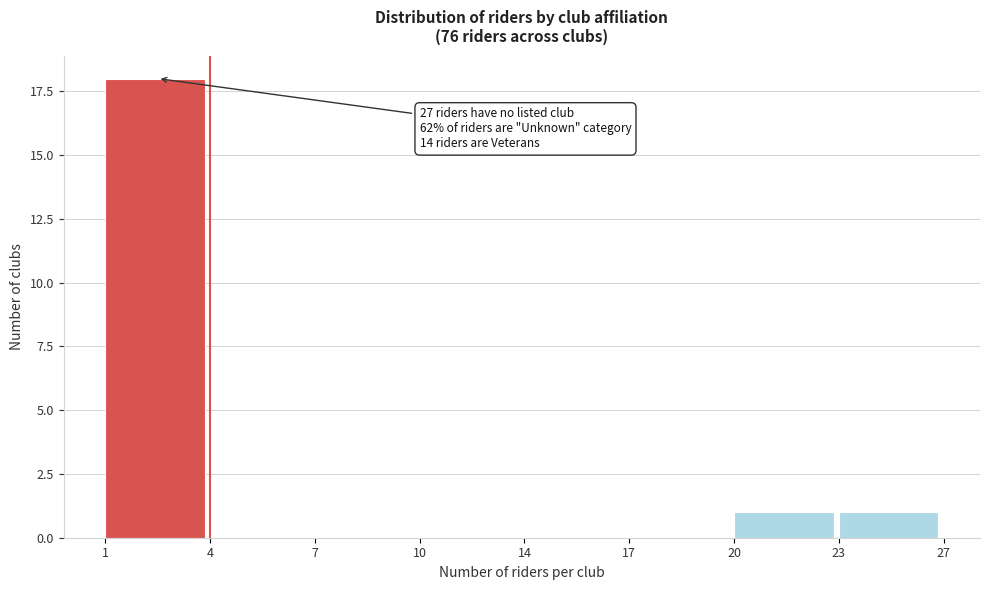

Reading left to right, extract all data points from this chart.

1=18	4=0	7=0	10=0	14=0	17=0	20=1	23=1